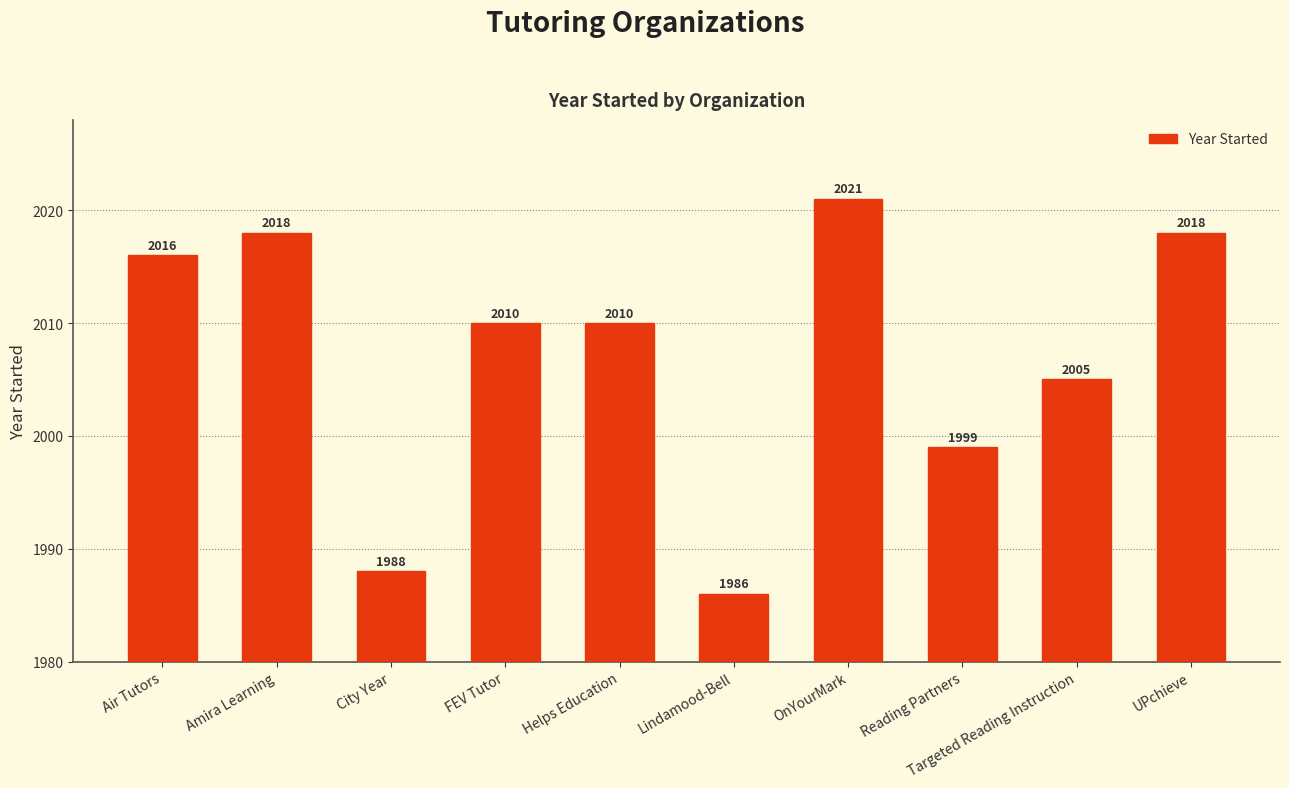

Reading right to left, transcribe all the data shown in this chart.

UPchieve=2018	Targeted Reading Instruction=2005	Reading Partners=1999	OnYourMark=2021	Lindamood-Bell=1986	Helps Education=2010	FEV Tutor=2010	City Year=1988	Amira Learning=2018	Air Tutors=2016